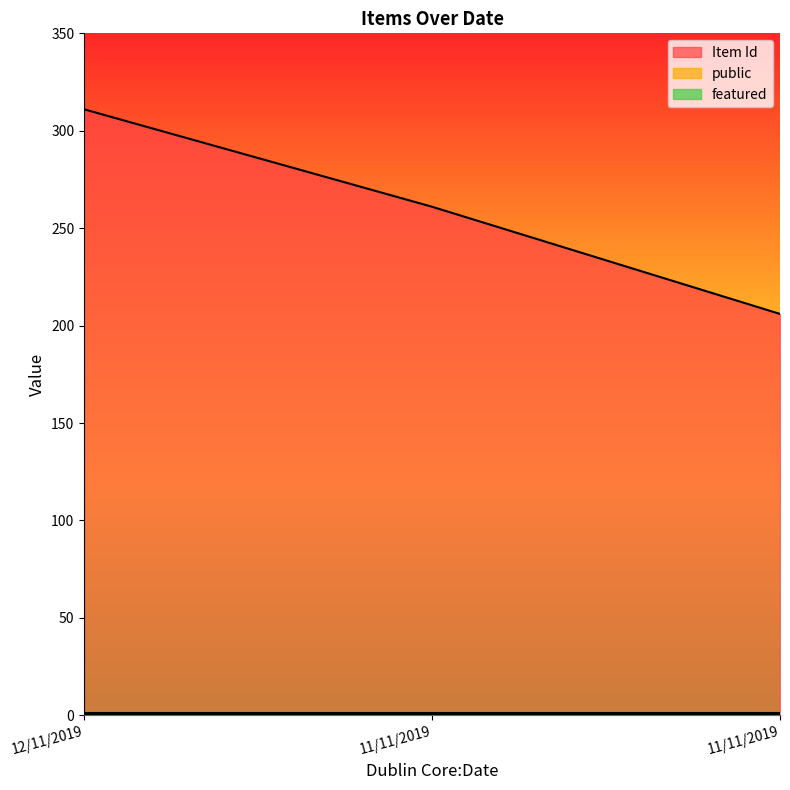

What is the label of the 3rd point from the right?

12/11/2019